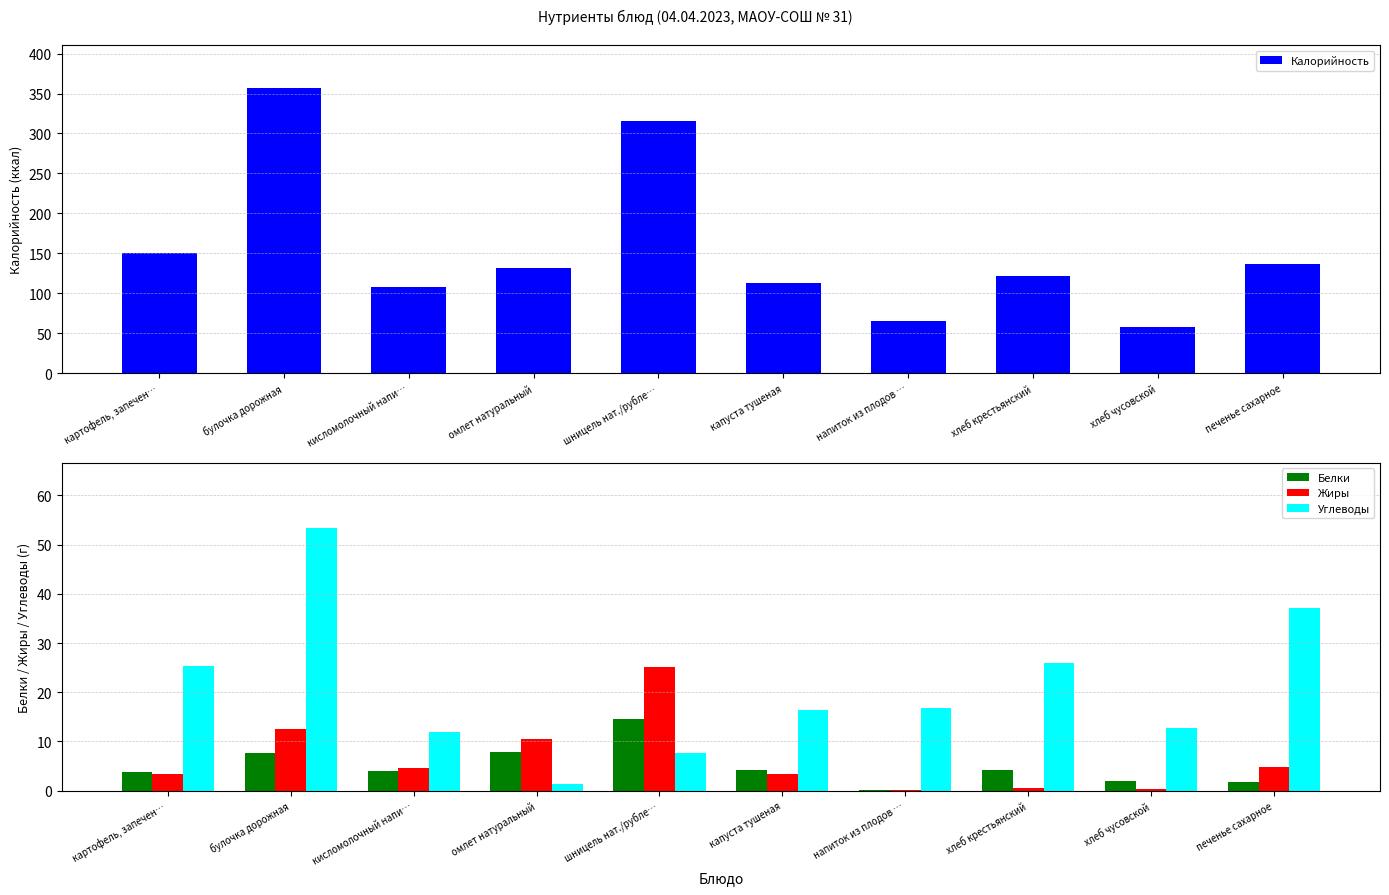

What is the value of the Белки bar at the 5th from the left?

14.6